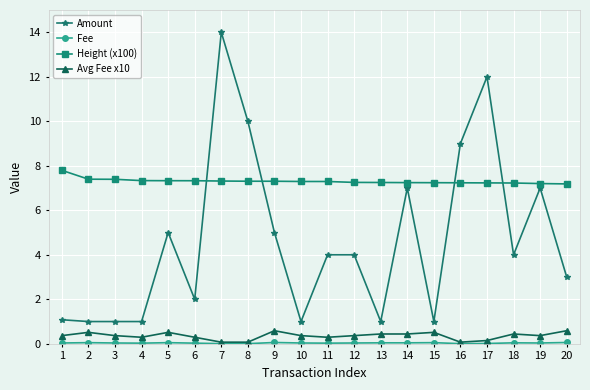

The Height (x100) series shows 7.2 at 14. True or false?

True